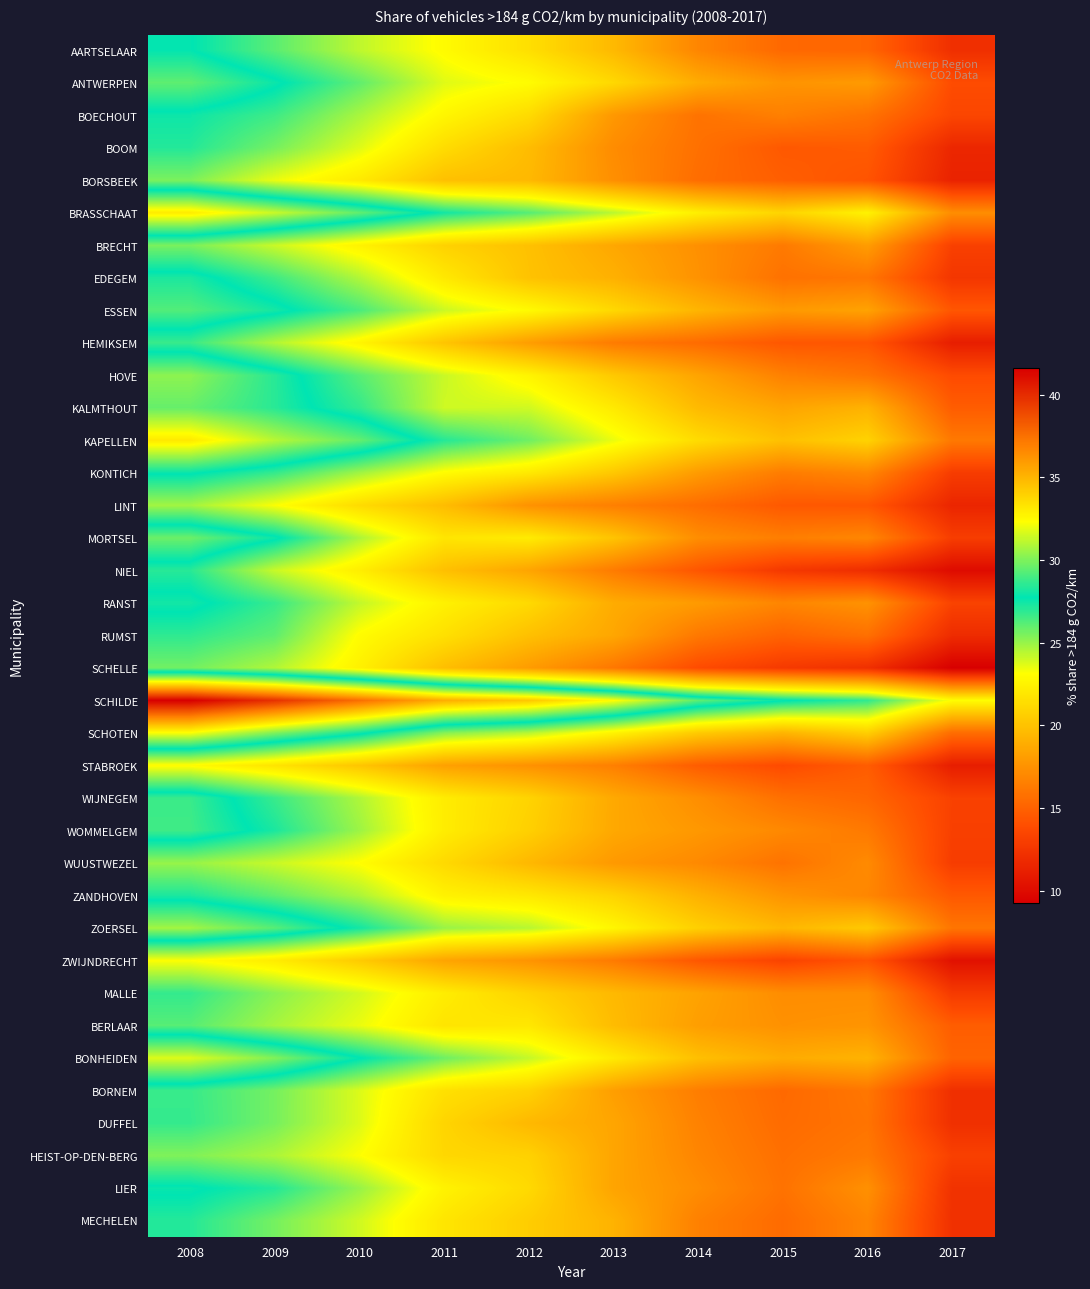

Reading right to left, extract all data points from this chart.

AARTSELAAR: 2017=12.1	2016=15.2	2015=15.3	2014=16.9	2013=19.5	2012=21.5	2011=22.9	2010=24.3	2009=26.1	2008=27.8
ANTWERPEN: 2017=13.8	2016=17.9	2015=17.6	2014=18.8	2013=21.1	2012=23.0	2011=23.7	2010=26.0	2009=28.0	2008=29.4
BOECHOUT: 2017=13.5	2016=15.9	2015=16.6	2014=15.9	2013=17.8	2012=21.3	2011=22.7	2010=24.7	2009=26.6	2008=27.5
BOOM: 2017=11.6	2016=14.7	2015=14.5	2014=15.8	2013=17.2	2012=19.7	2011=21.4	2010=23.7	2009=25.6	2008=27.1
BORSBEEK: 2017=11.4	2016=14.3	2015=14.8	2014=15.6	2013=17.4	2012=19.5	2011=19.9	2010=22.0	2009=23.5	2008=25.5
BRASSCHAAT: 2017=17.2	2016=22.5	2015=20.9	2014=22.3	2013=24.4	2012=26.2	2011=27.4	2010=29.5	2009=31.4	2008=33.0
BRECHT: 2017=13.2	2016=18.1	2015=16.3	2014=17.4	2013=18.6	2012=19.9	2011=20.8	2010=22.5	2009=24.1	2008=25.5
EDEGEM: 2017=12.6	2016=16.1	2015=15.8	2014=17.5	2013=19.1	2012=20.0	2011=22.0	2010=24.5	2009=26.6	2008=28.2
ESSEN: 2017=14.4	2016=18.4	2015=17.9	2014=19.3	2013=21.1	2012=22.9	2011=24.1	2010=26.4	2009=28.1	2008=29.2
HEMIKSEM: 2017=11.1	2016=14.4	2015=14.4	2014=15.5	2013=16.3	2012=18.1	2011=20.1	2010=22.6	2009=24.5	2008=26.7
HOVE: 2017=13.8	2016=15.9	2015=16.6	2014=18.4	2013=20.3	2012=22.6	2011=24.1	2010=26.1	2009=28.4	2008=30.3
KALMTHOUT: 2017=14.7	2016=19.2	2015=18.5	2014=19.6	2013=22.1	2012=24.0	2011=24.0	2010=26.8	2009=28.5	2008=29.6
KAPELLEN: 2017=16.2	2016=20.8	2015=19.9	2014=21.3	2013=23.5	2012=25.7	2011=27.1	2010=29.5	2009=31.0	2008=33.1
KONTICH: 2017=12.9	2016=16.9	2015=16.4	2014=18.0	2013=20.3	2012=22.0	2011=23.0	2010=24.8	2009=26.8	2008=27.9
LINT: 2017=11.6	2016=14.4	2015=14.5	2014=15.6	2013=16.5	2012=17.5	2011=19.7	2010=21.3	2009=23.2	2008=24.8
MORTSEL: 2017=13.0	2016=16.9	2015=16.5	2014=17.3	2013=20.1	2012=22.1	2011=21.8	2010=24.6	2009=28.0	2008=29.7
NIEL: 2017=10.0	2016=12.0	2015=12.7	2014=14.4	2013=16.3	2012=18.5	2011=19.9	2010=22.3	2009=24.1	2008=27.0
RANST: 2017=13.3	2016=17.5	2015=16.9	2014=17.9	2013=18.8	2012=21.2	2011=22.4	2010=24.2	2009=26.7	2008=28.1
RUMST: 2017=11.9	2016=15.7	2015=15.0	2014=16.2	2013=18.6	2012=19.9	2011=21.6	2010=23.0	2009=26.0	2008=26.9
SCHELLE: 2017=9.2	2016=12.2	2015=12.8	2014=13.8	2013=16.1	2012=18.0	2011=19.8	2010=22.4	2009=24.5	2008=25.7
SCHILDE: 2017=23.1	2016=26.9	2015=27.8	2014=29.4	2013=32.4	2012=34.4	2011=35.3	2010=37.6	2009=39.8	2008=41.6
SCHOTEN: 2017=15.6	2016=20.6	2015=19.3	2014=20.4	2013=22.6	2012=24.4	2011=25.3	2010=28.0	2009=30.1	2008=32.3
STABROEK: 2017=11.1	2016=14.7	2015=13.8	2014=14.7	2013=16.5	2012=17.5	2011=18.3	2010=20.2	2009=21.8	2008=23.0
WIJNEGEM: 2017=13.2	2016=15.2	2015=15.7	2014=17.3	2013=18.7	2012=20.9	2011=22.2	2010=24.6	2009=26.7	2008=28.8
WOMMELGEM: 2017=13.1	2016=16.2	2015=17.0	2014=17.8	2013=18.6	2012=20.7	2011=22.2	2010=24.9	2009=27.2	2008=28.9
WUUSTWEZEL: 2017=13.0	2016=17.1	2015=15.9	2014=17.1	2013=17.9	2012=19.5	2011=21.2	2010=23.1	2009=24.1	2008=25.0
ZANDHOVEN: 2017=14.5	2016=16.9	2015=17.6	2014=19.1	2013=20.9	2012=22.0	2011=22.5	2010=24.6	2009=26.0	2008=27.2
ZOERSEL: 2017=16.0	2016=20.4	2015=19.4	2014=20.7	2013=22.7	2012=24.4	2011=25.0	2010=27.4	2009=29.3	2008=30.7
ZWIJNDRECHT: 2017=10.3	2016=14.3	2015=13.3	2014=14.4	2013=16.3	2012=17.6	2011=18.4	2010=20.4	2009=22.2	2008=23.1
MALLE: 2017=12.8	2016=17.3	2015=17.2	2014=18.4	2013=19.5	2012=20.9	2011=22.2	2010=23.9	2009=25.2	2008=26.8
BERLAAR: 2017=14.8	2016=17.6	2015=17.4	2014=18.1	2013=19.7	2012=21.9	2011=21.8	2010=23.5	2009=24.7	2008=26.2
BONHEIDEN: 2017=15.1	2016=19.2	2015=18.8	2014=19.9	2013=22.1	2012=24.2	2011=25.7	2010=27.8	2009=30.1	2008=31.7
BORNEM: 2017=12.1	2016=16.1	2015=15.4	2014=16.4	2013=18.1	2012=20.8	2011=21.6	2010=23.8	2009=25.6	2008=26.7
DUFFEL: 2017=12.2	2016=15.9	2015=15.5	2014=16.7	2013=18.5	2012=19.5	2011=21.0	2010=23.8	2009=25.6	2008=26.8
HEIST-OP-DEN-BERG: 2017=13.2	2016=16.2	2015=15.7	2014=16.9	2013=18.5	2012=20.8	2011=21.1	2010=23.2	2009=24.6	2008=25.4
LIER: 2017=12.3	2016=17.4	2015=15.9	2014=17.2	2013=18.4	2012=21.2	2011=22.5	2010=25.0	2009=27.1	2008=27.9
MECHELEN: 2017=12.2	2016=16.8	2015=15.5	2014=16.6	2013=19.2	2012=20.6	2011=21.8	2010=24.0	2009=25.6	2008=27.1